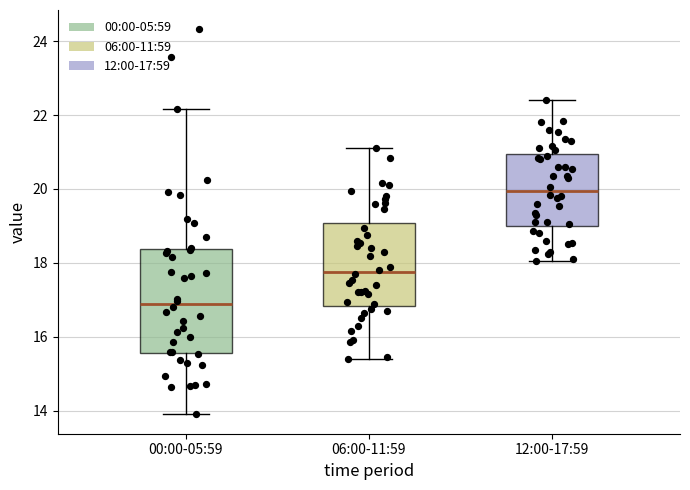

Where does the lower whisker of the box for 12:00-17:59 end on the y-axis? The values are not printed on the chart, so give them approximately, as read against the axis.

18.0